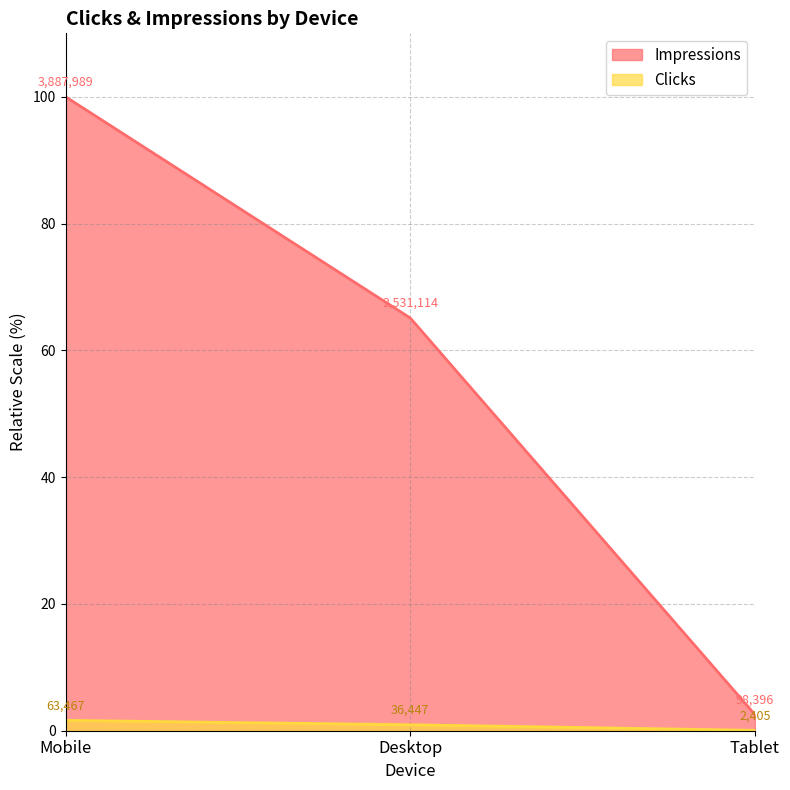

What is the highest value of the Clicks series?

1.6